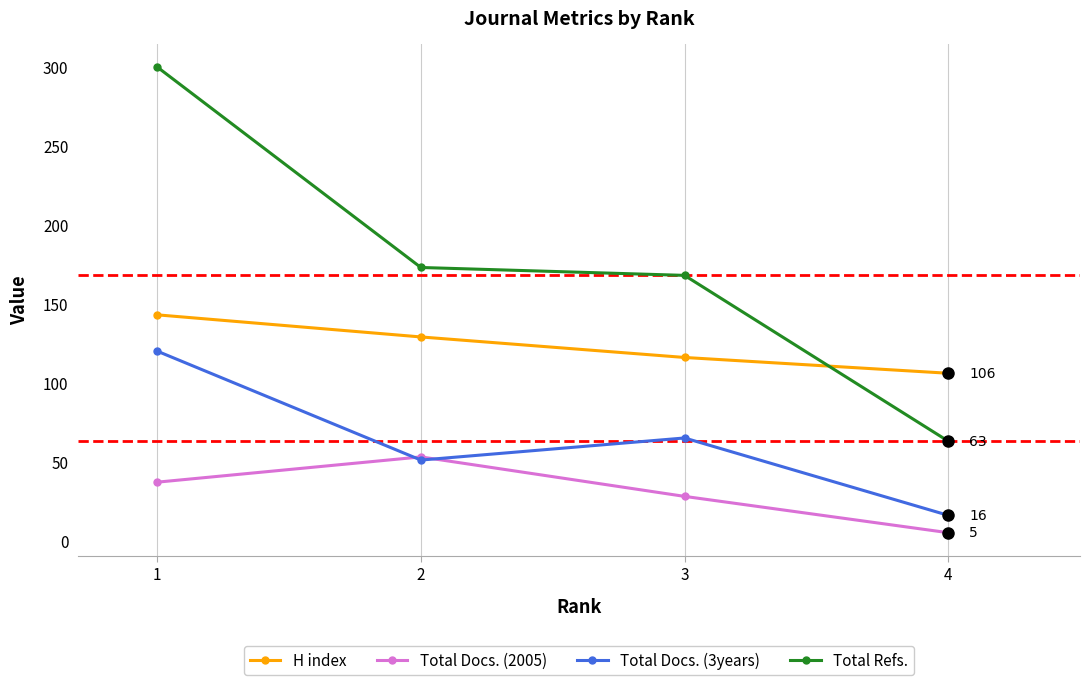

List the labels in order of H index value, largest first.

1, 2, 3, 4